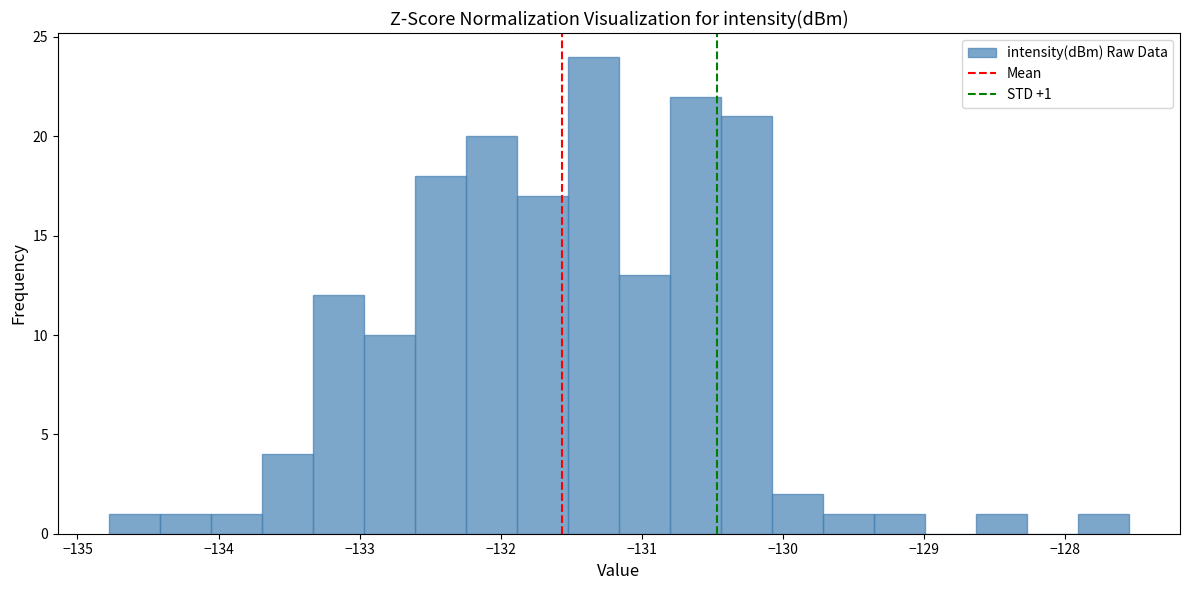

Around what value on the x-axis is the tallest bar? Give the approximate position of its centre, as read against the axis.

-131.3